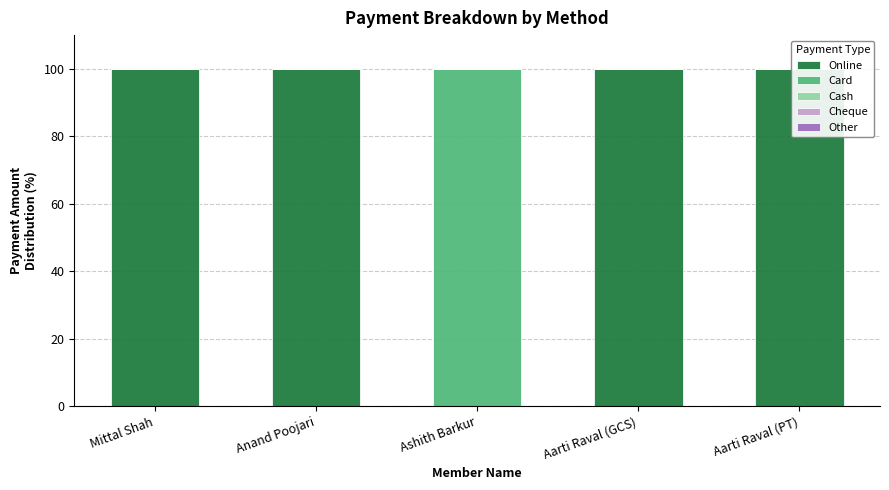

Reading left to right, what are all the values shown in this chart?

Online: Mittal Shah=100	Anand Poojari=100	Ashith Barkur=0	Aarti Raval (GCS)=100	Aarti Raval (PT)=100
Card: Mittal Shah=0	Anand Poojari=0	Ashith Barkur=100	Aarti Raval (GCS)=0	Aarti Raval (PT)=0
Cash: Mittal Shah=0	Anand Poojari=0	Ashith Barkur=0	Aarti Raval (GCS)=0	Aarti Raval (PT)=0
Cheque: Mittal Shah=0	Anand Poojari=0	Ashith Barkur=0	Aarti Raval (GCS)=0	Aarti Raval (PT)=0
Other: Mittal Shah=0	Anand Poojari=0	Ashith Barkur=0	Aarti Raval (GCS)=0	Aarti Raval (PT)=0